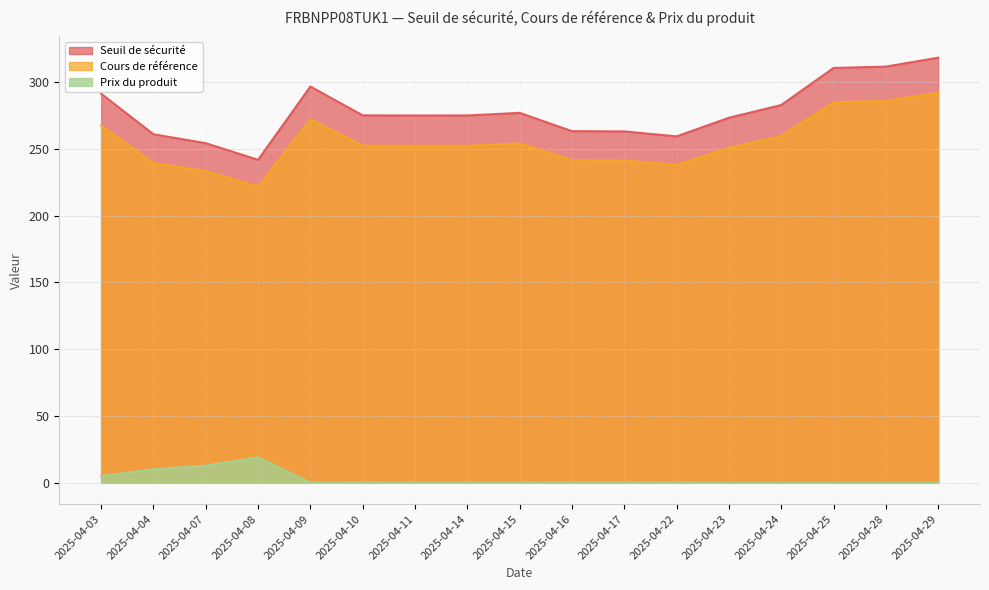

Which has a higher value, 2025-04-11 or 2025-04-17?

2025-04-11